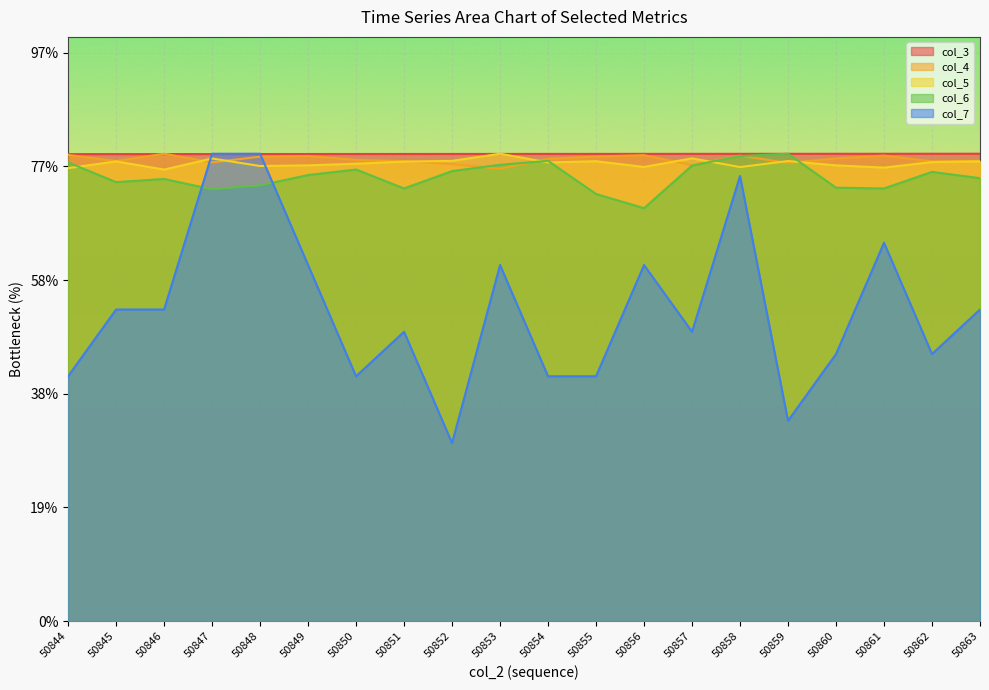

True or false: col_4 has a value of 204310.7 at 50848.

True